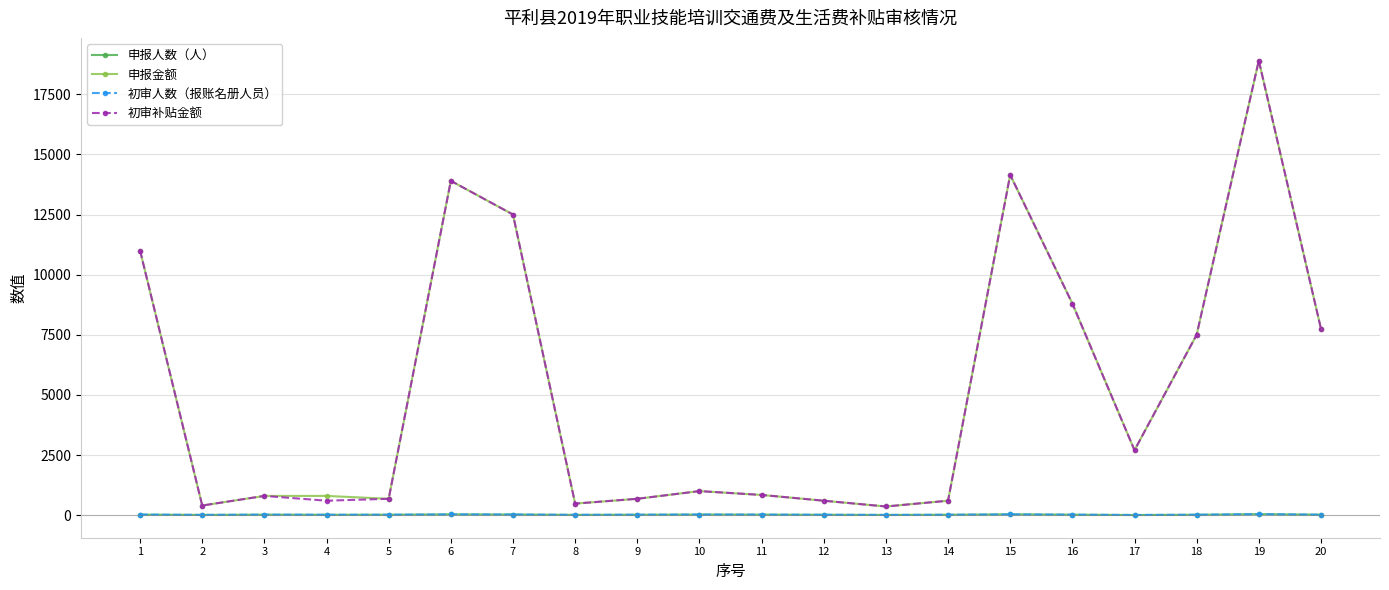

What is the difference between the 申报金额 values at 13 and 14?

240